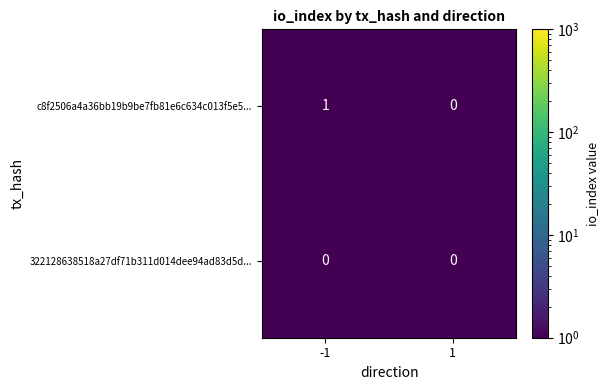

Which series has the largest total across all categories?

c8f2506a4a36bb19b9be7fb81e6c634c013f5e5...